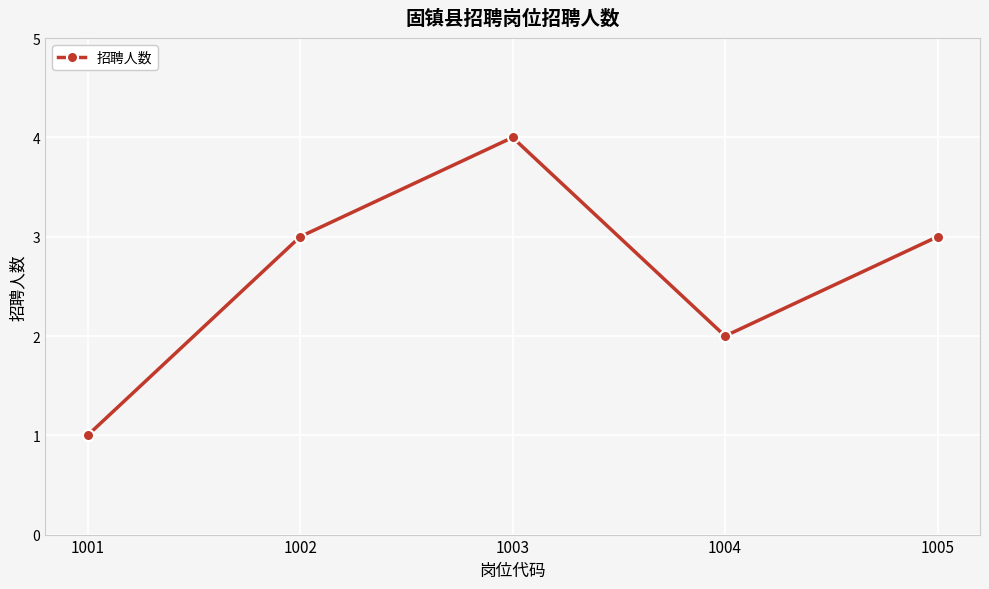

The chart shows a value of 7 at 1003. True or false?

False